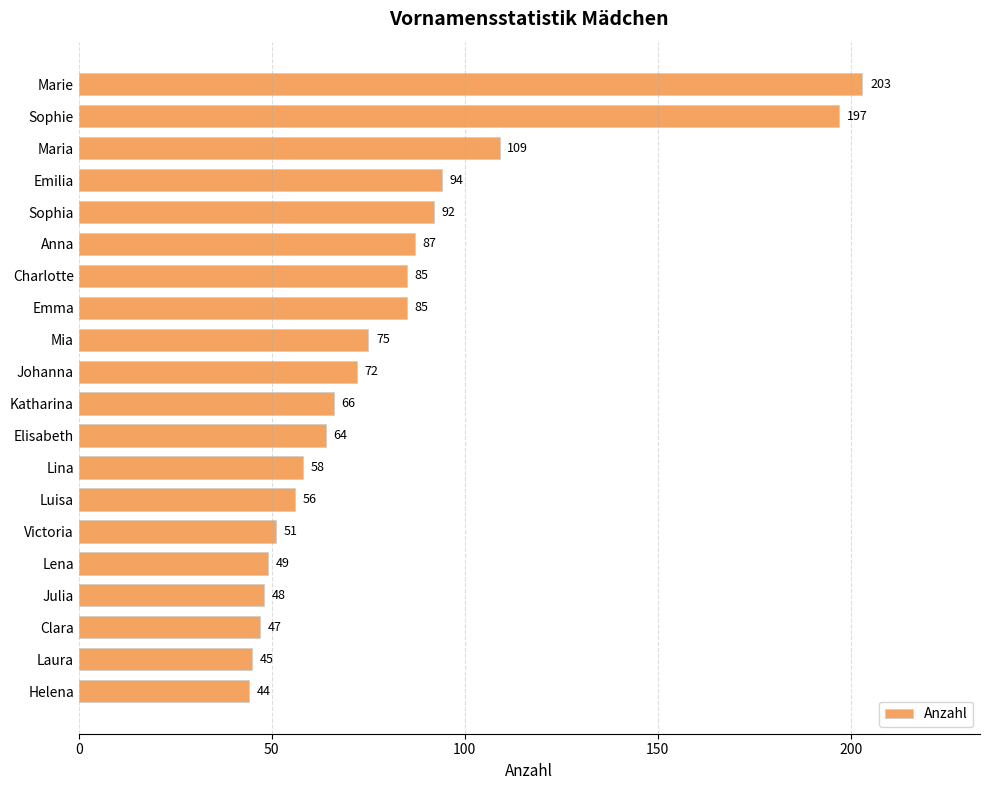

Reading top to bottom, list all the values displayed in this chart.

203	197	109	94	92	87	85	85	75	72	66	64	58	56	51	49	48	47	45	44